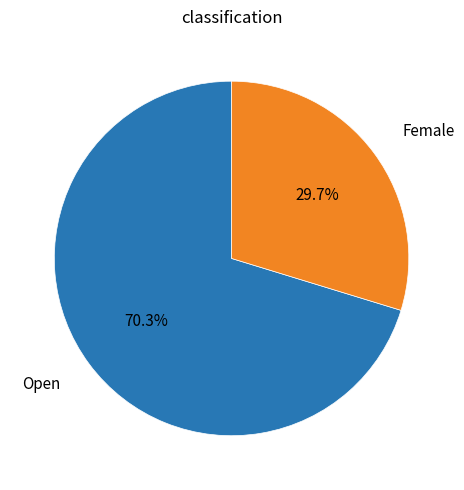

Is there any slice that represents more than half of the pie?

Yes